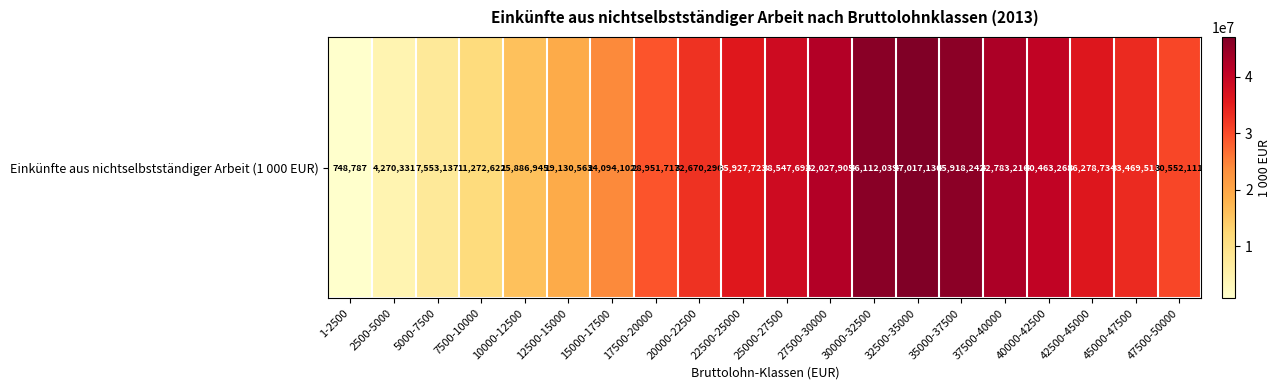

Rank the categories by value from highest to lowest.

32500-35000, 30000-32500, 35000-37500, 37500-40000, 27500-30000, 40000-42500, 25000-27500, 42500-45000, 22500-25000, 45000-47500, 20000-22500, 47500-50000, 17500-20000, 15000-17500, 12500-15000, 10000-12500, 7500-10000, 5000-7500, 2500-5000, 1-2500